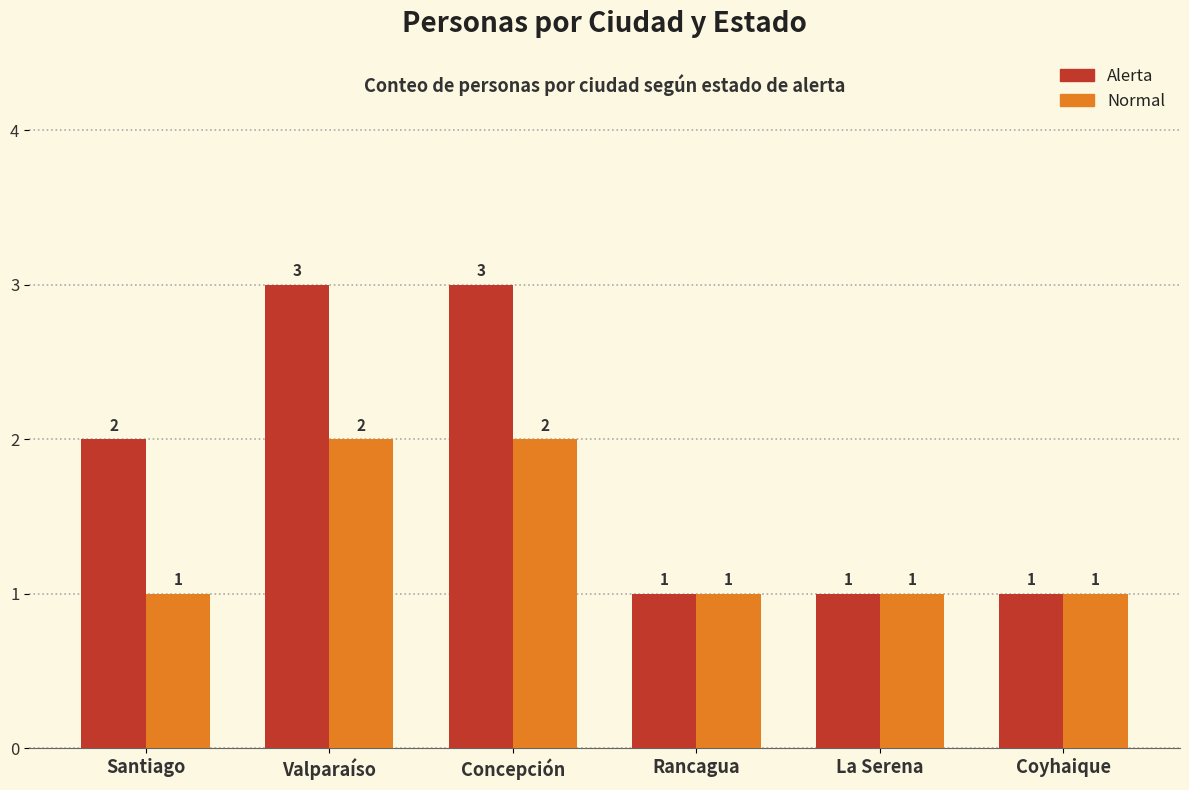

What are all the series names shown in the legend?

Alerta, Normal